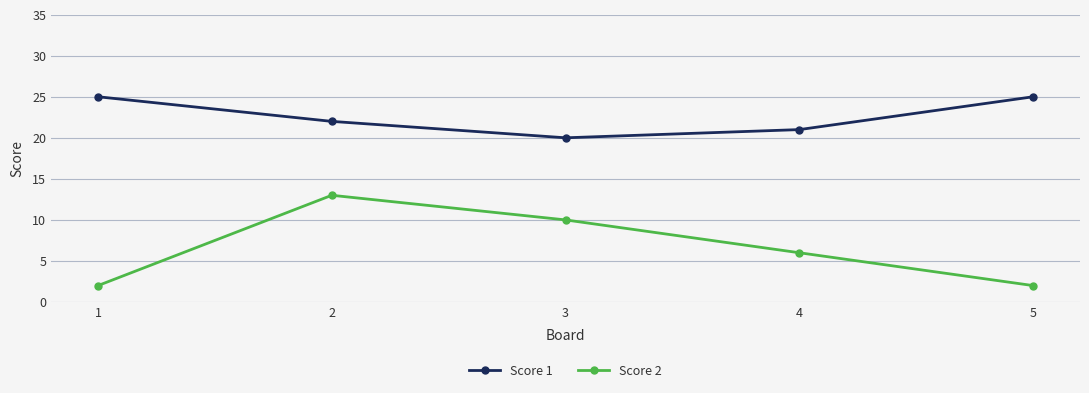

What is the value of the Score 1 point at the 4th from the left?

21